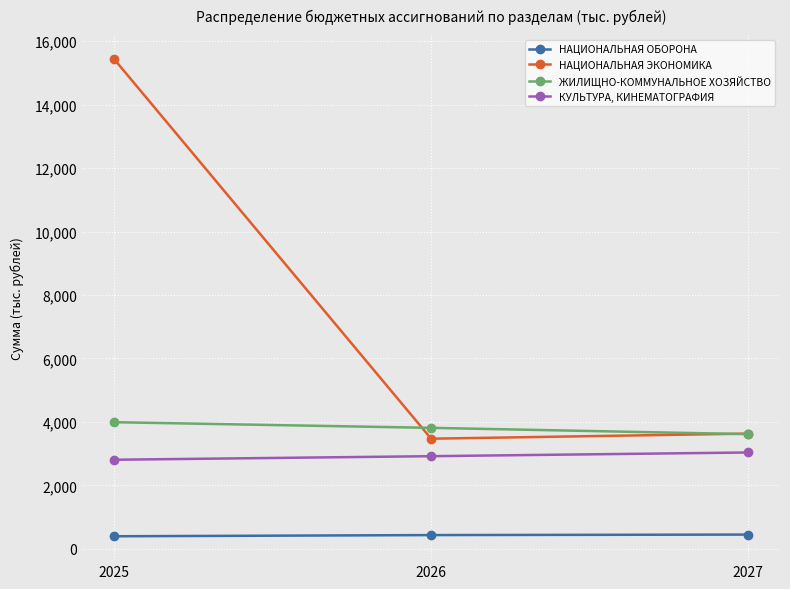

The НАЦИОНАЛЬНАЯ ЭКОНОМИКА series shows 1817.6 at 2026. True or false?

False